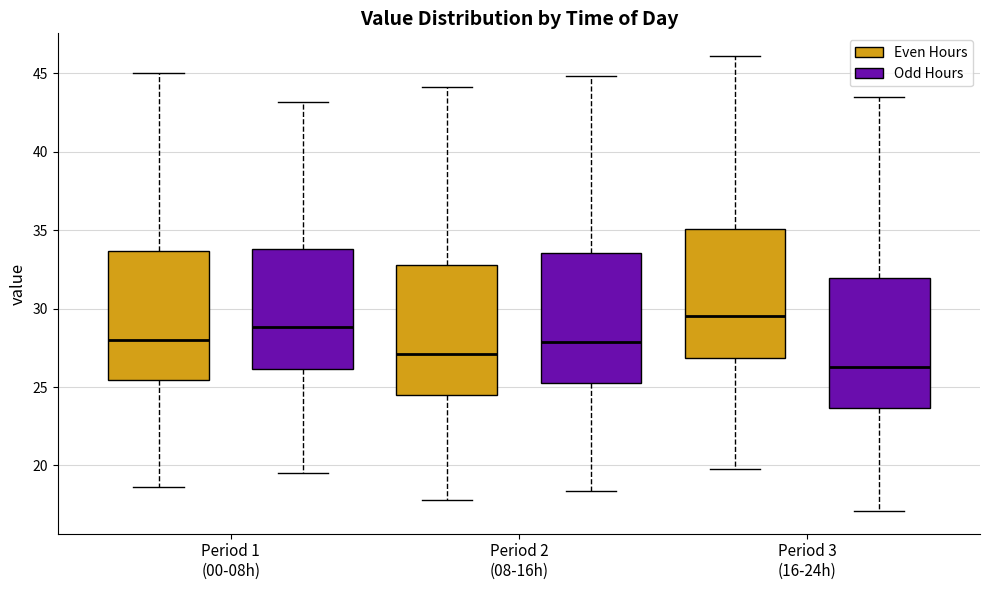

Where does the median line of the box for Period 2 (08-16h) (Odd Hours) sit on the y-axis? The values are not printed on the chart, so give them approximately, as read against the axis.

28.0